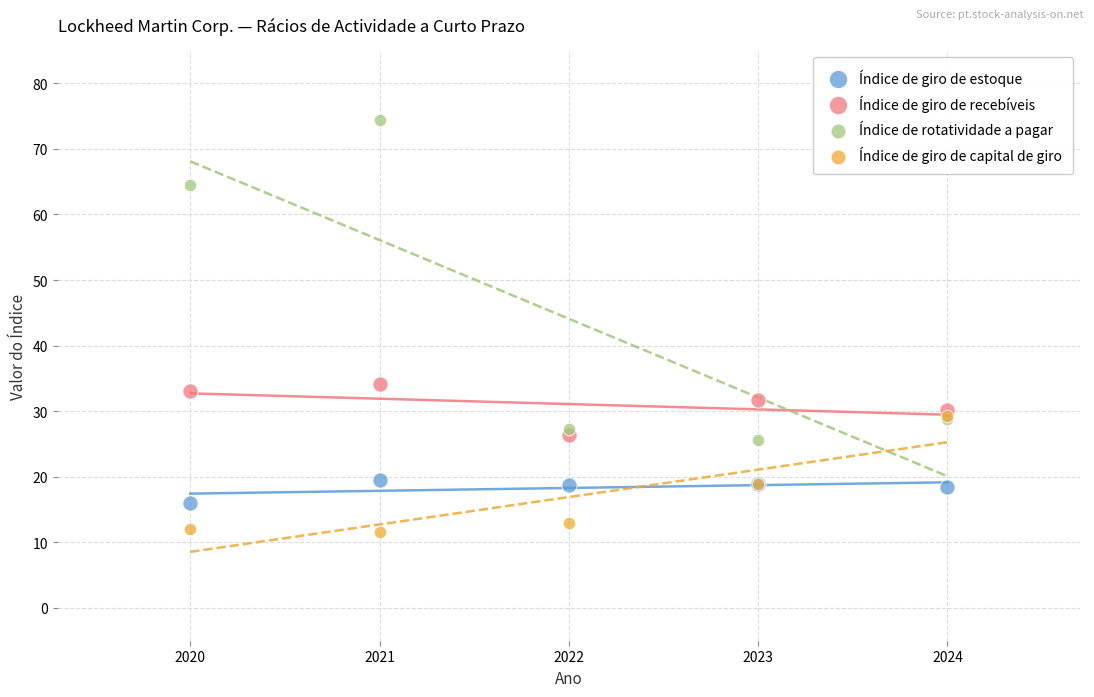

Which series contains the highest Y value?

Índice de rotatividade a pagar